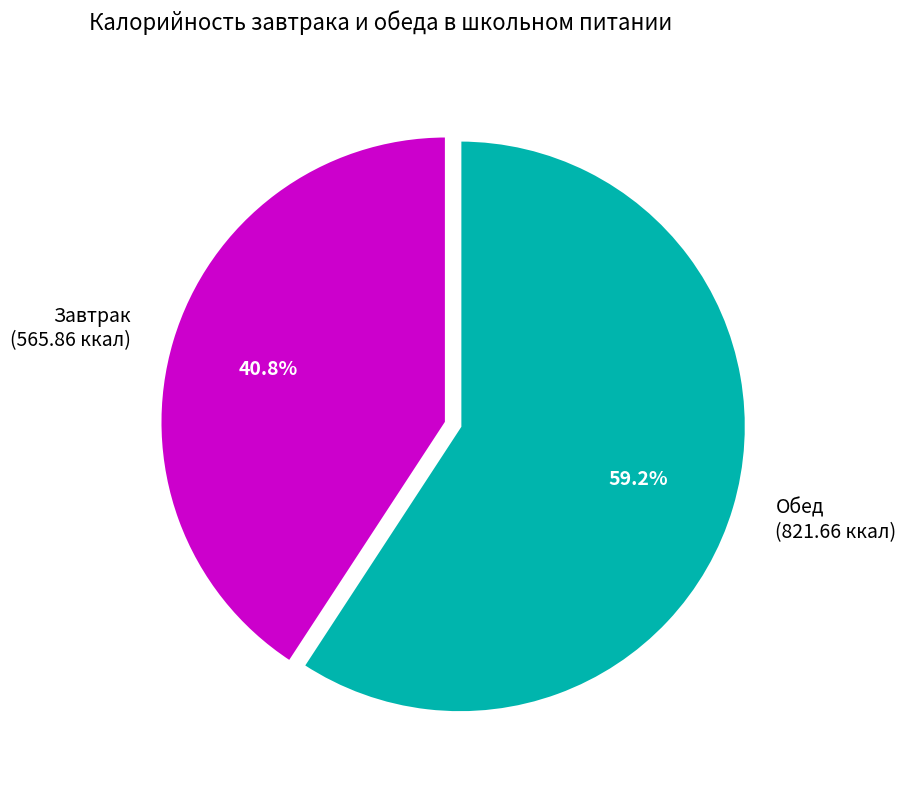

Which category has the biggest portion of the pie?

Обед (821.66 ккал)